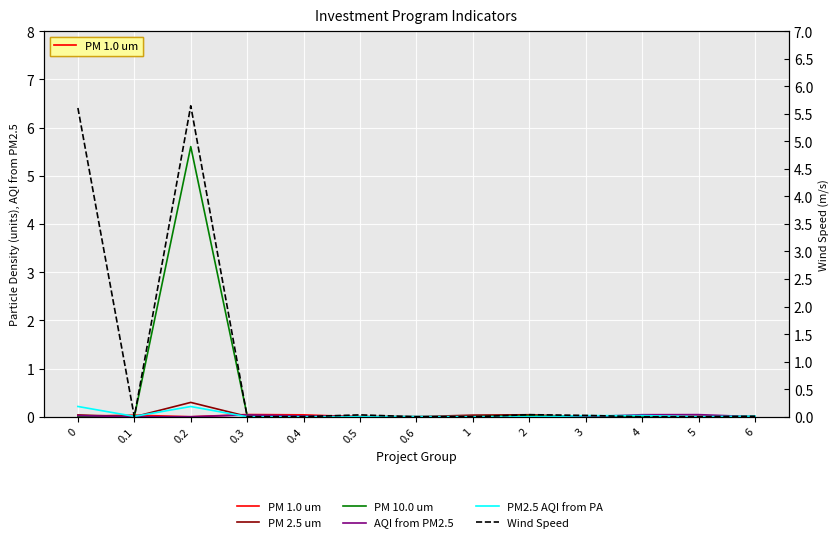

After their last crossing, which series has the higher values: PM2.5 AQI from PA or AQI from PM2.5?

PM2.5 AQI from PA